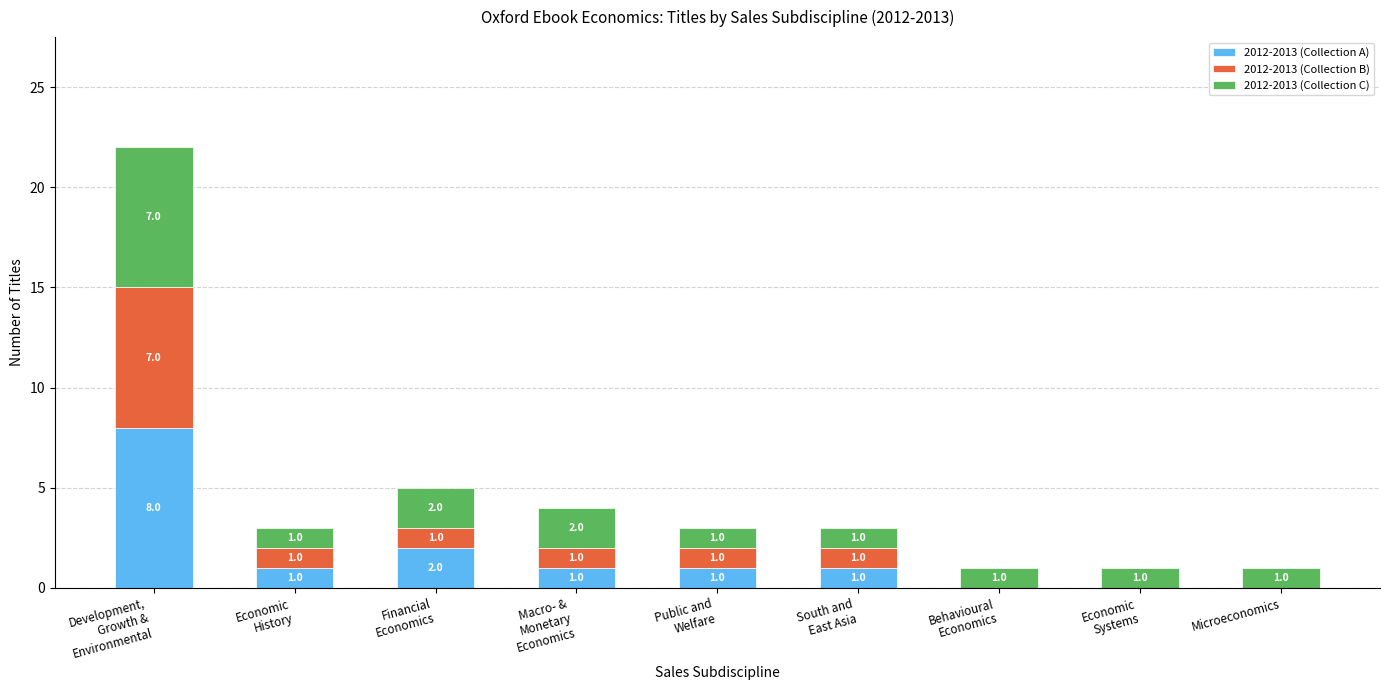

What is the sum of all 2012-2013 (Collection A) values?

14